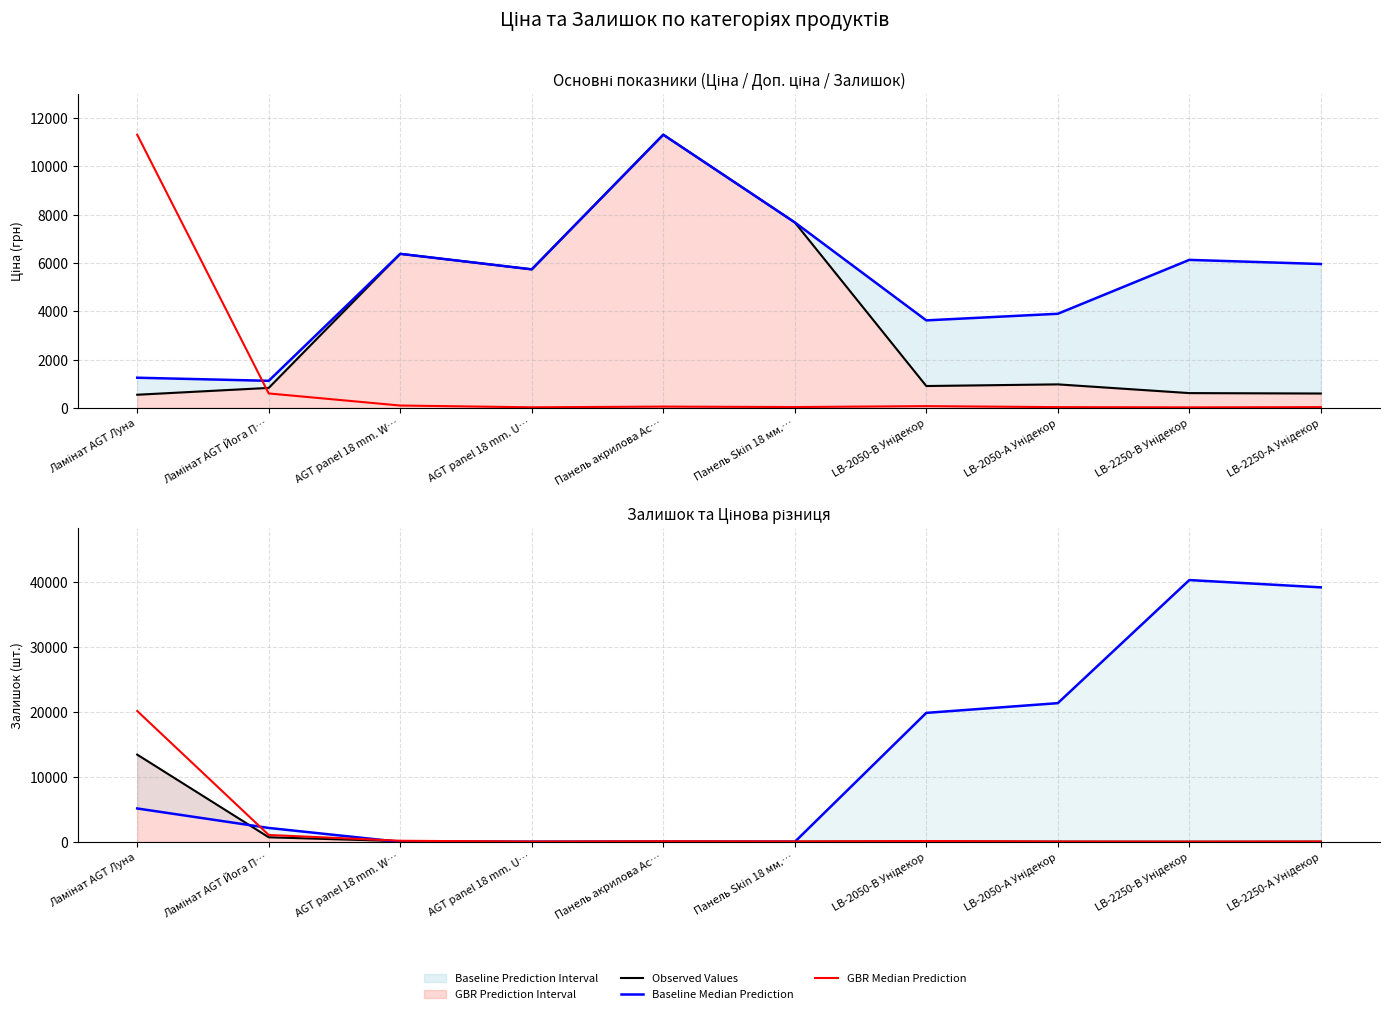

True or false: Baseline Median Prediction has a value of 5148.4 at Ламінат AGT Луна.

True